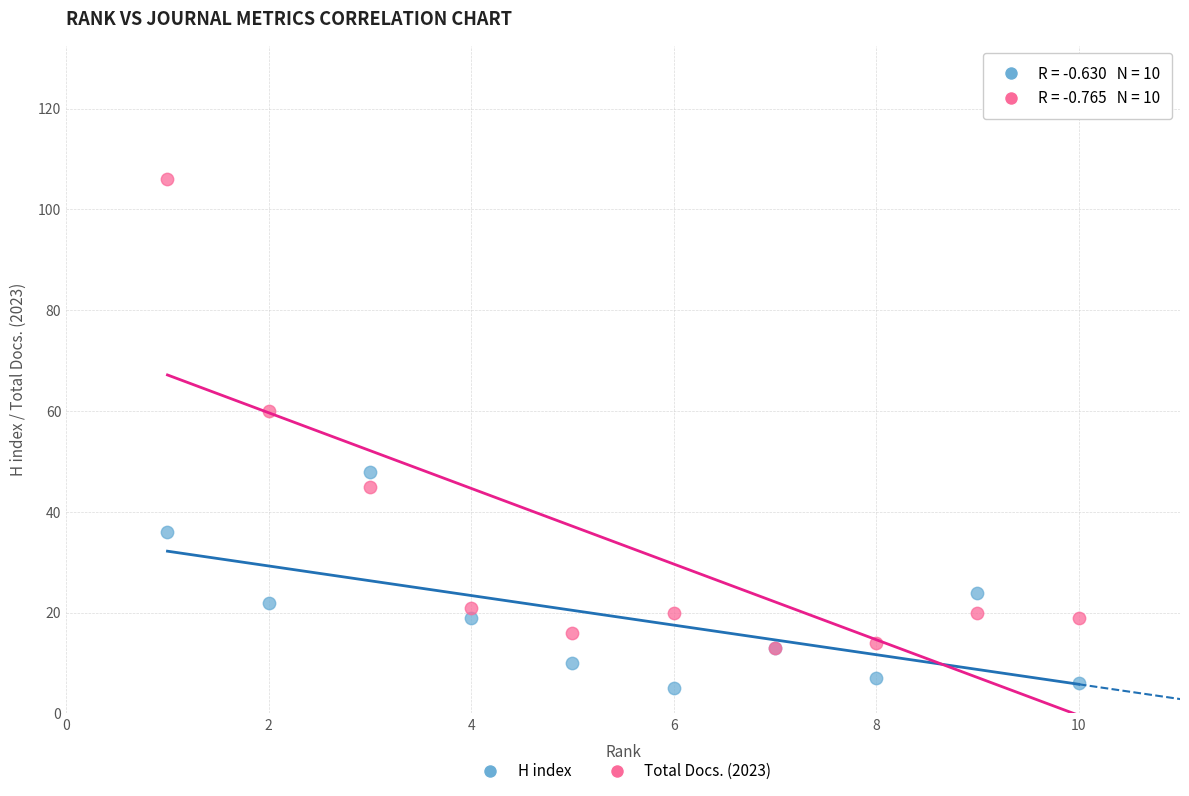

Which series reaches the maximum Y coordinate?

Total Docs. (2023)